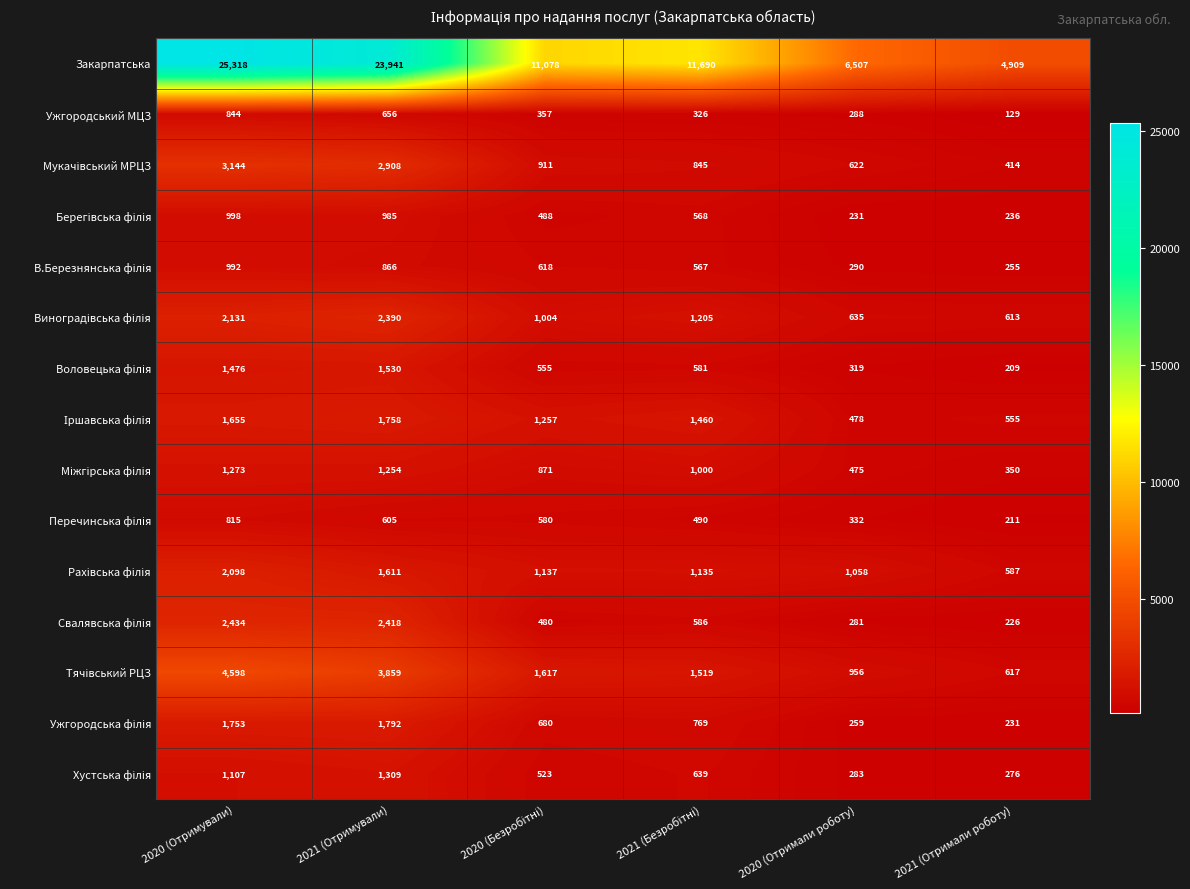

What is the sum of all Ужгородський МЦЗ values?

2600